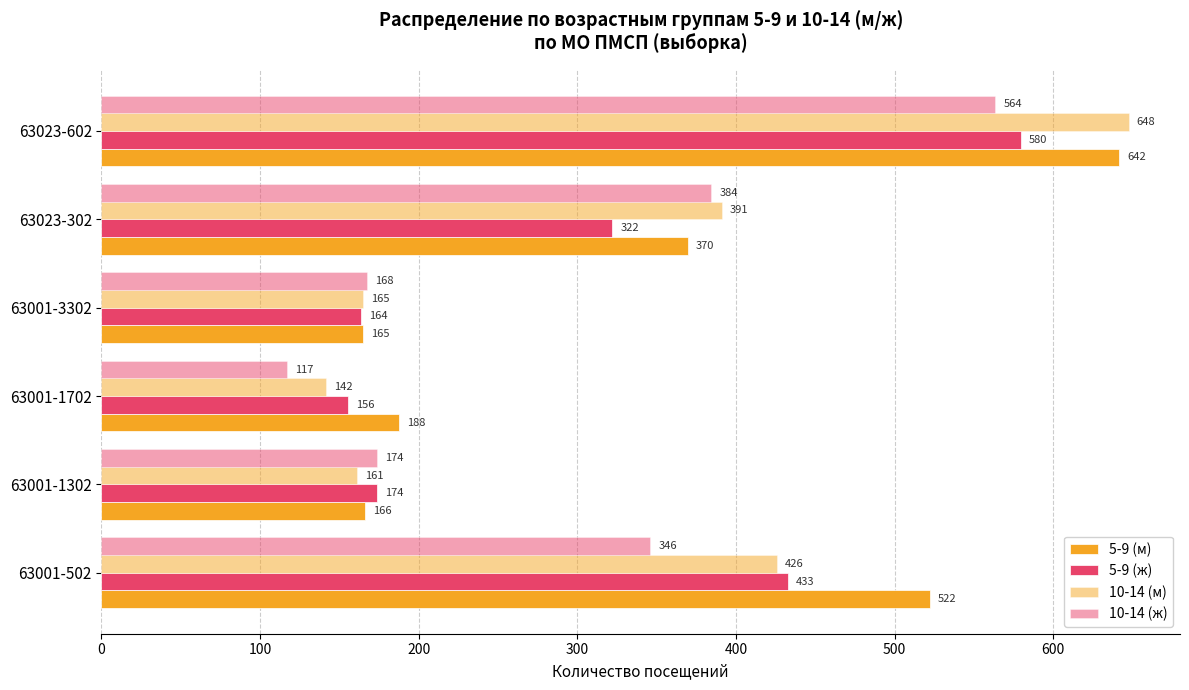

List the series in order of their overall mean, highest first.

5-9 (м), 10-14 (м), 5-9 (ж), 10-14 (ж)